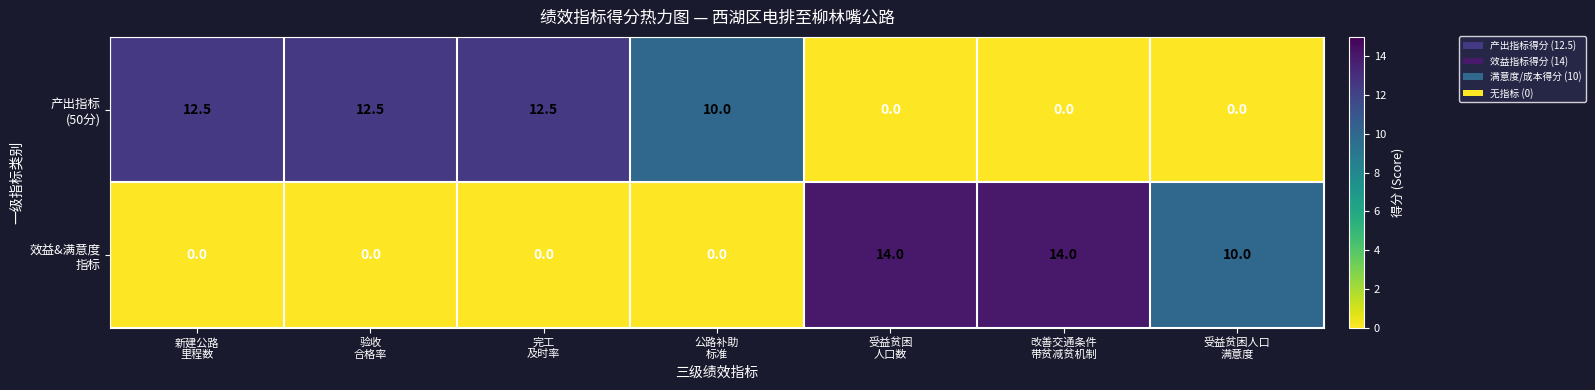

At how many categories does at least one series exceed 12?

5